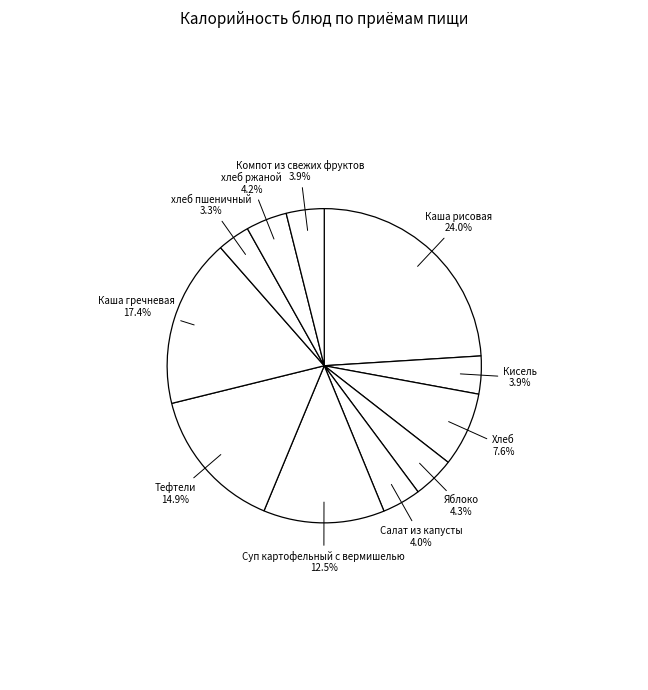

Approximately how many times larger is the value at хлеб ржаной compared to хлеб пшеничный?

1.3